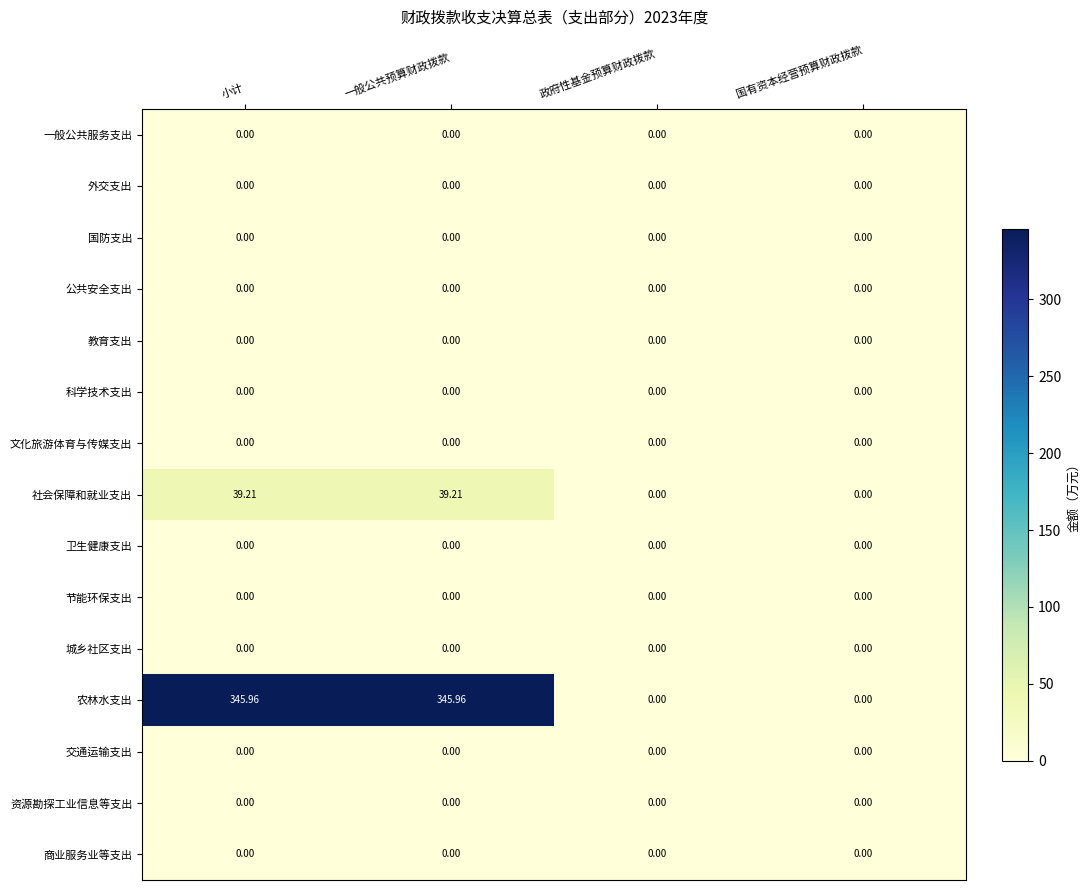

Which series has the largest total across all categories?

农林水支出